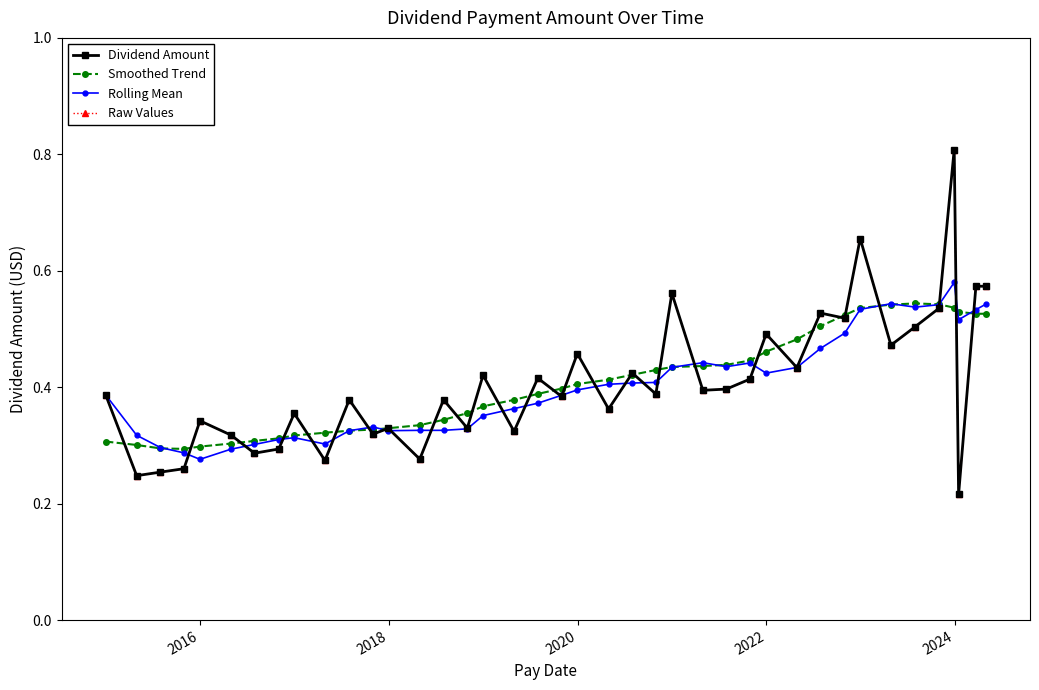

After their last crossing, which series has the higher values: Raw Values or Smoothed Trend?

Raw Values